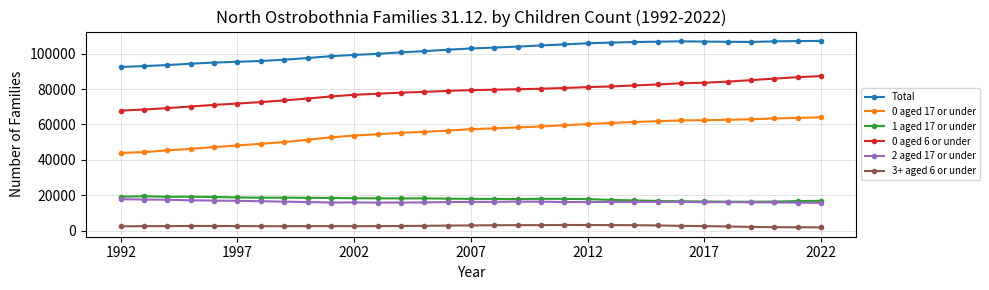

True or false: 3+ aged 6 or under has more than 2 interior local peaks.

True